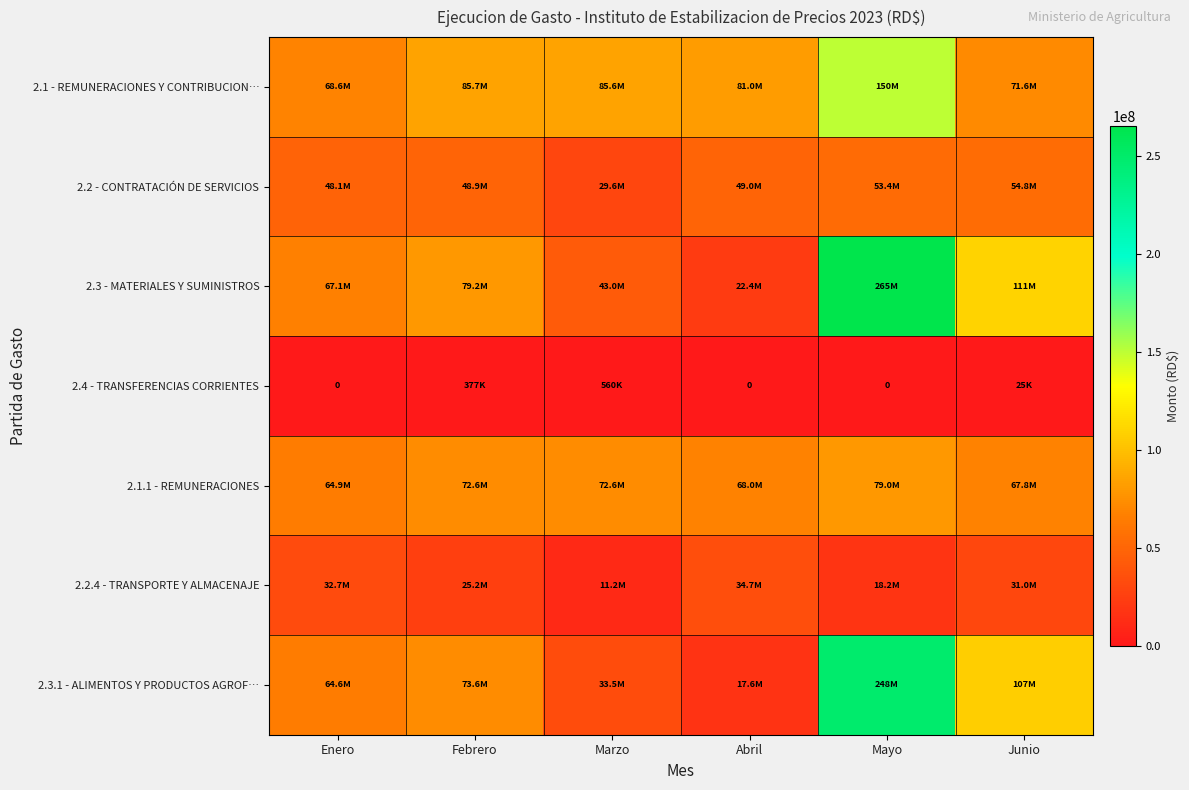

At which label does 2.3.1 - ALIMENTOS Y PRODUCTOS AGROF… first exceed 73556119?

Febrero